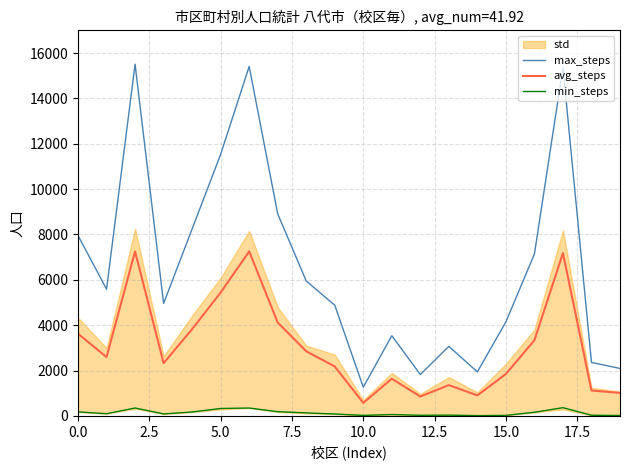

True or false: min_steps and max_steps cross at least once.

False